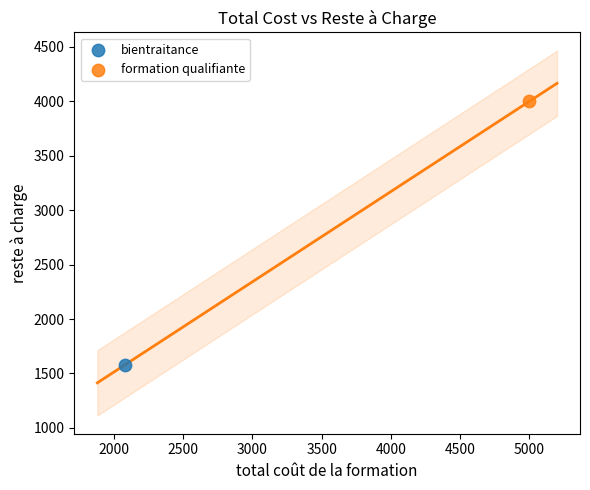

What are all the series names shown in the legend?

bientraitance, formation qualifiante